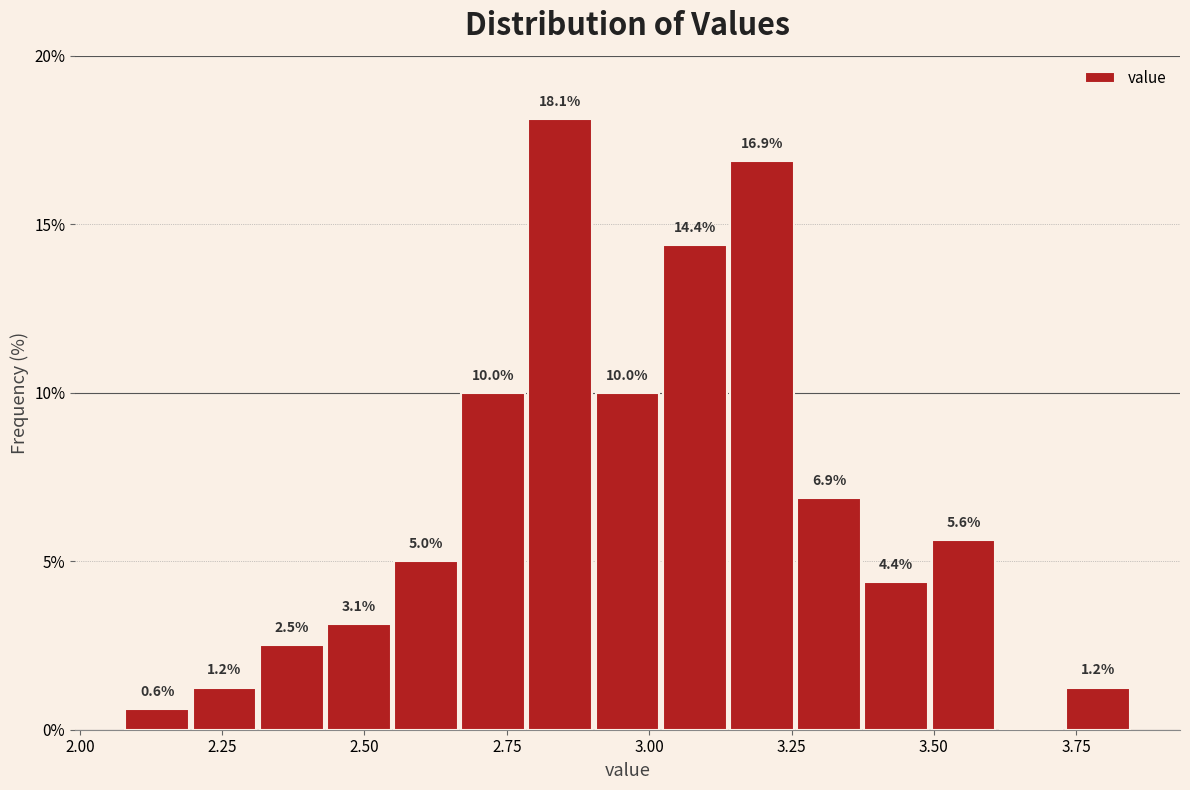

Read against the x-axis, roughly where is the centre of the tallest bar?

2.85